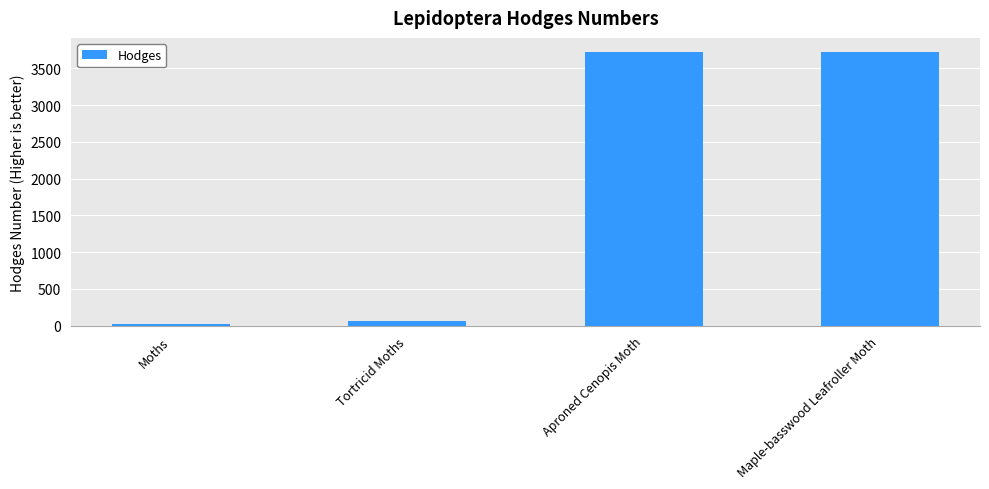

Which has a higher value, Aproned Cenopis Moth or Moths?

Aproned Cenopis Moth